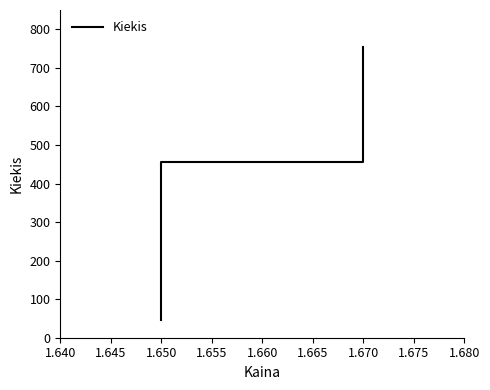

What is the difference between the maximum and minimum values?

710